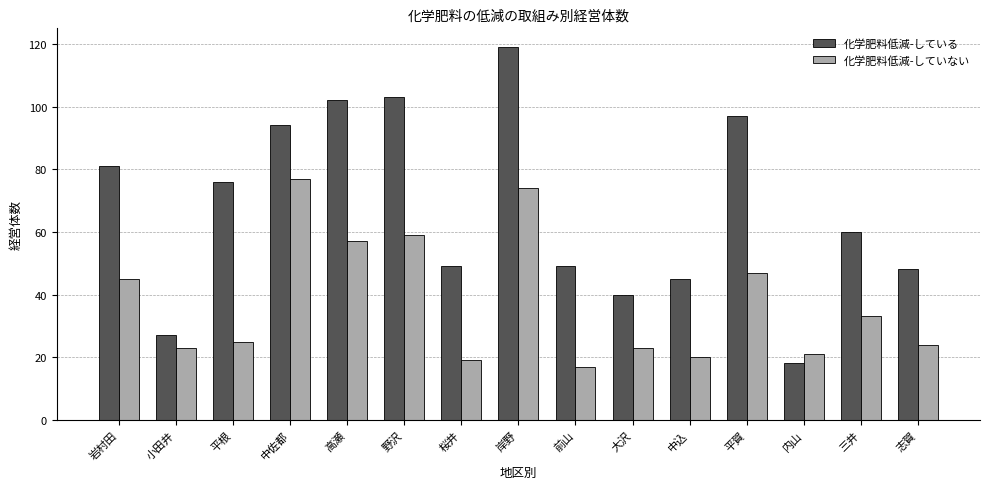

At which label does 化学肥料低減-している reach its minimum?

内山